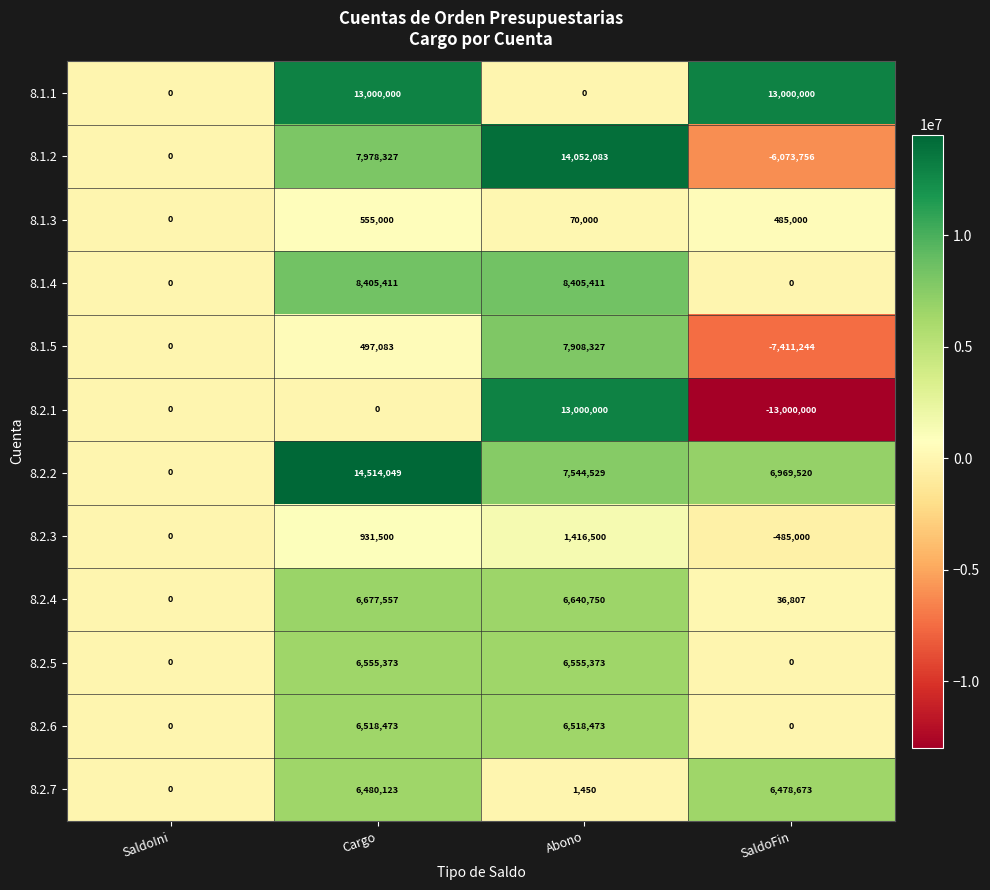

What is the sum of all 8.2.7 values?

12960246